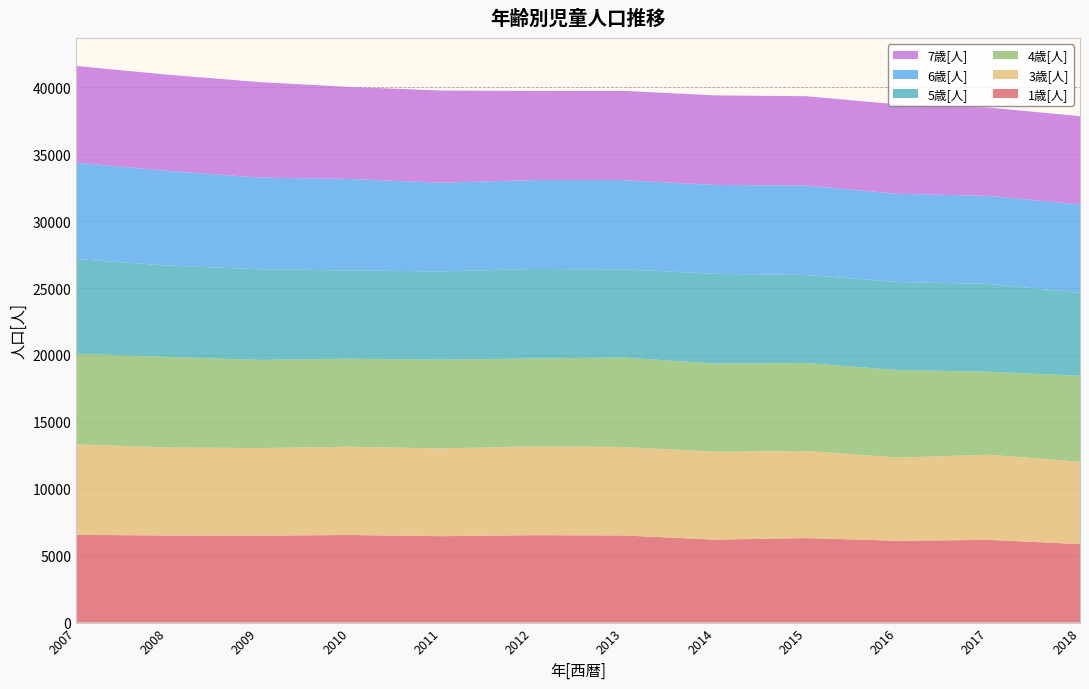

Reading left to right, list all the values displayed in this chart.

1歳[人]: 6557	6508	6496	6545	6457	6531	6512	6197	6316	6116	6181	5869
3歳[人]: 6765	6576	6546	6593	6556	6633	6608	6567	6510	6214	6362	6147
4歳[人]: 6772	6773	6582	6581	6624	6573	6682	6597	6571	6540	6201	6426
5歳[人]: 7068	6822	6781	6592	6604	6682	6595	6699	6578	6580	6564	6193
6歳[人]: 7207	7076	6847	6838	6629	6644	6667	6642	6682	6593	6574	6607
7歳[人]: 7226	7187	7138	6875	6886	6661	6667	6692	6674	6679	6602	6598